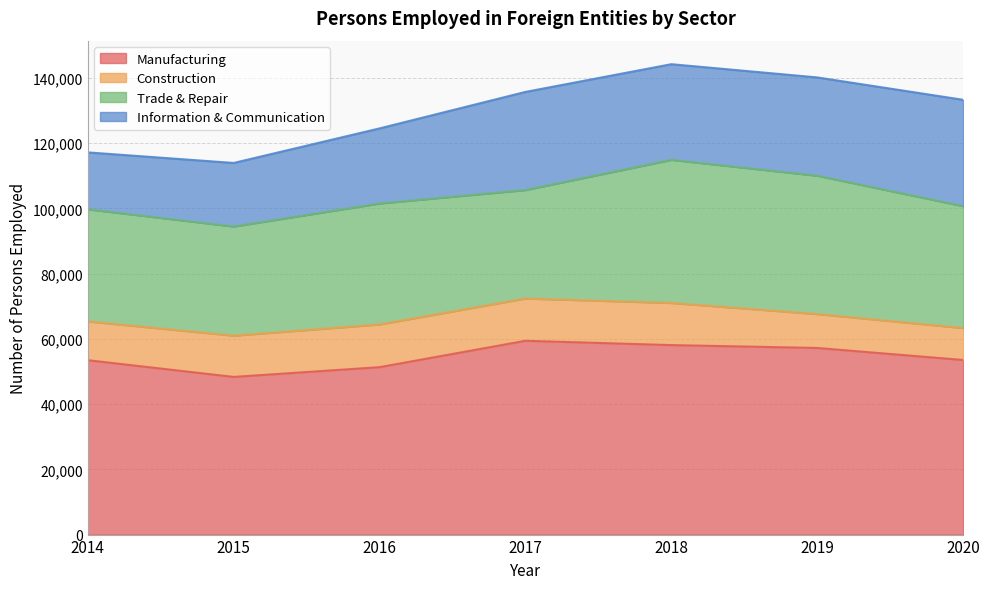

What is the difference between the highest and lowest values at 2018?

45171